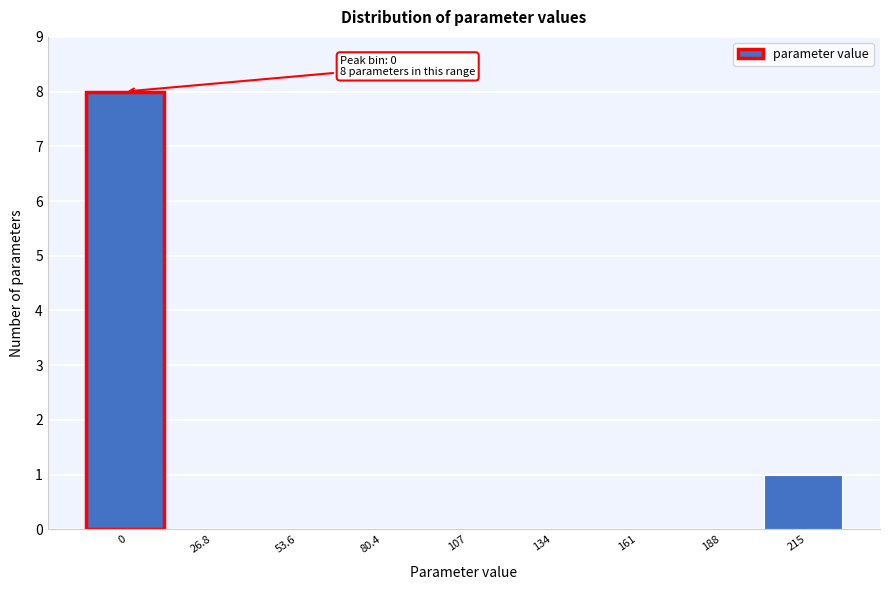

Reading right to left, transcribe all the data shown in this chart.

215=1	188=0	161=0	134=0	107=0	80.4=0	53.6=0	26.8=0	0=8